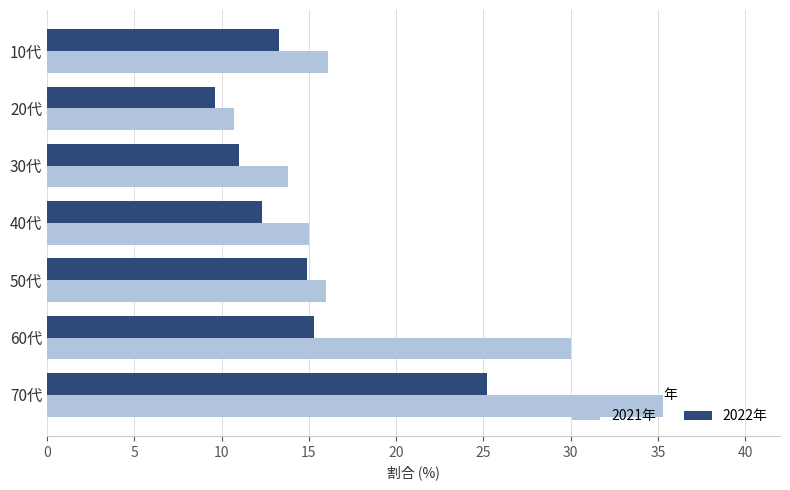

Which series has the largest range (max minus min)?

2021年